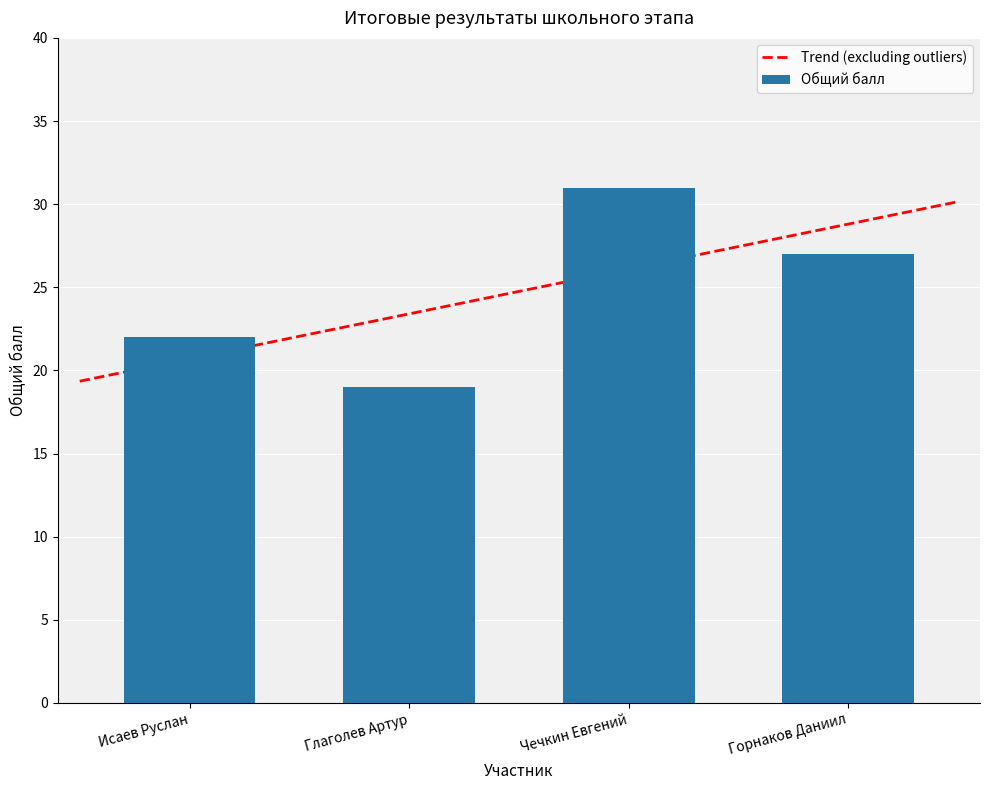

Which category has the lowest value across all series?

Глаголев Артур